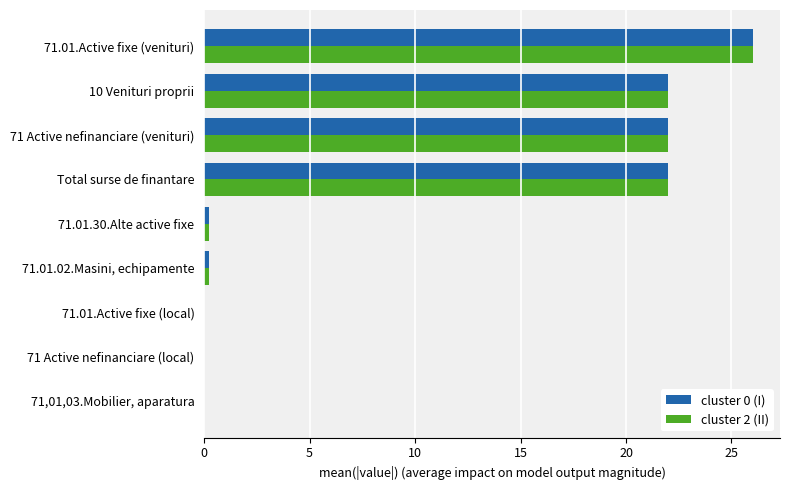

Count the number of data series in this chart.

2